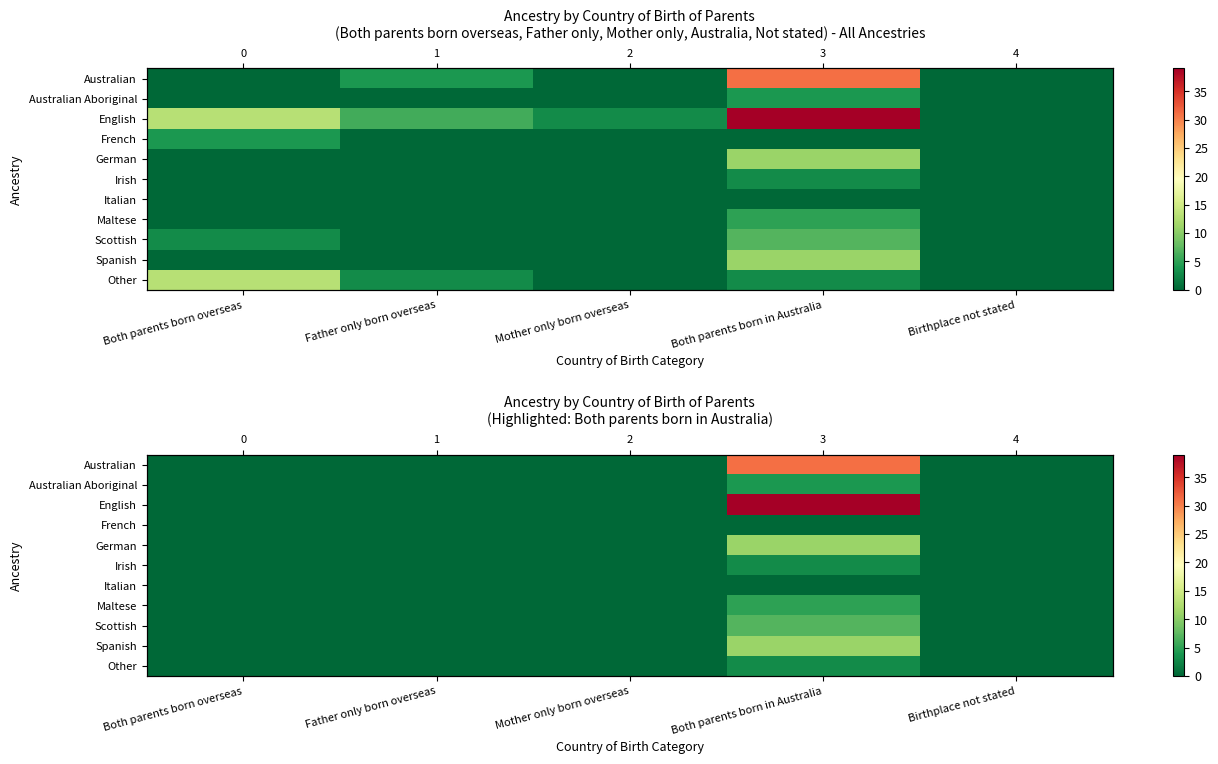

What is the sum of the Spanish values at Both parents born in Australia and Mother only born overseas?

11